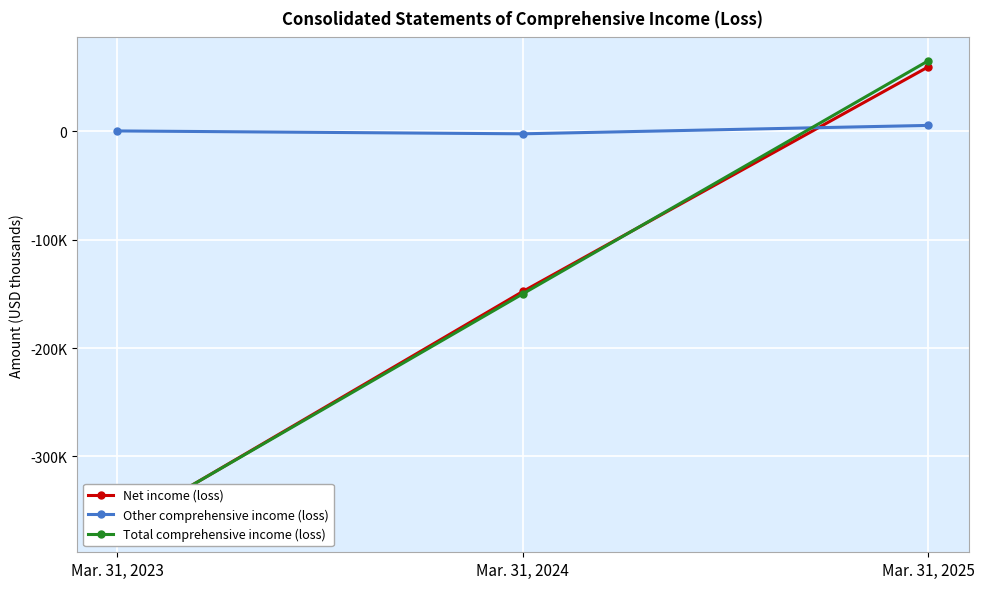

What is the difference between the Net income (loss) values at Mar. 31, 2025 and Mar. 31, 2023?

426570